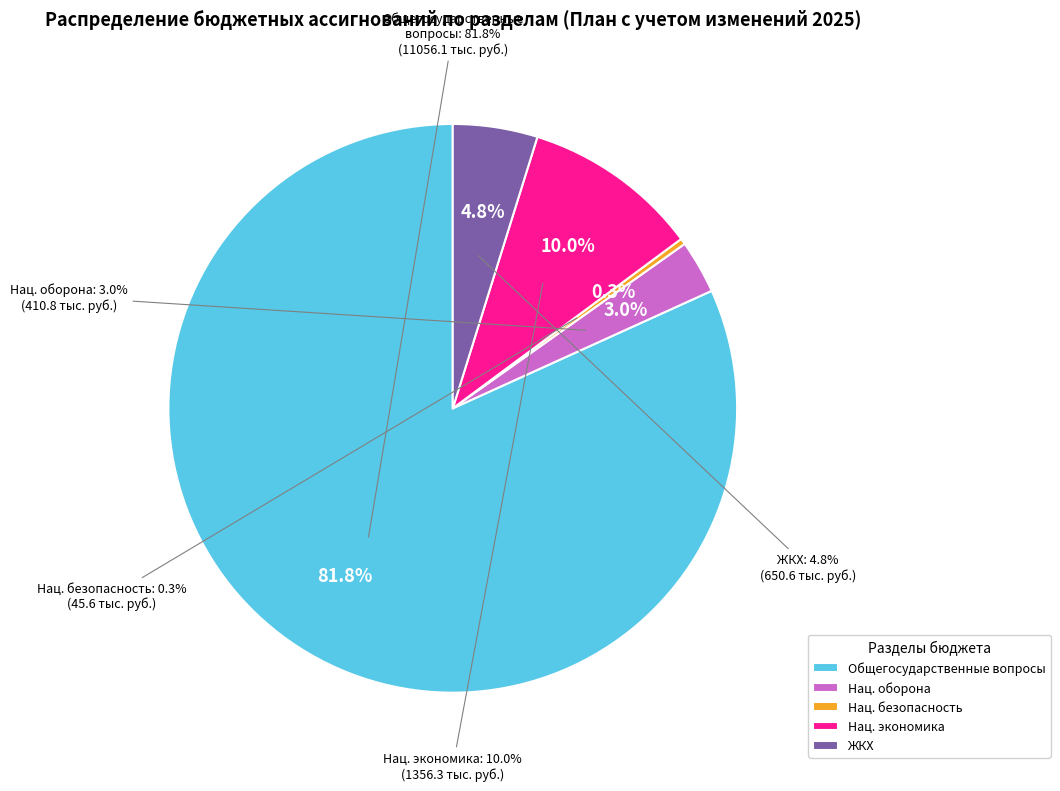

To the nearest percent, what is the difference between the НАЦИОНАЛЬНАЯ БЕЗОПАСНОСТЬ И ПРАВООХРАНИТЕЛЬНАЯ ДЕЯТЕЛЬНОСТЬ and ЖИЛИЩНО-КОММУНАЛЬНОЕ ХОЗЯЙСТВО slice percentages?

4%